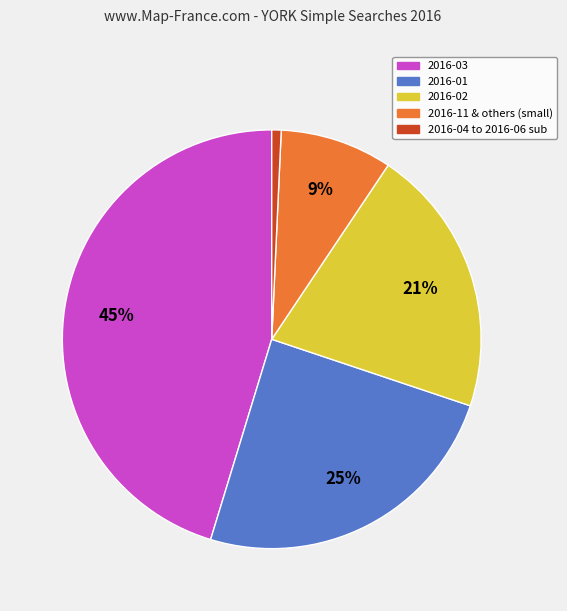

Does any single category account for the majority?

No